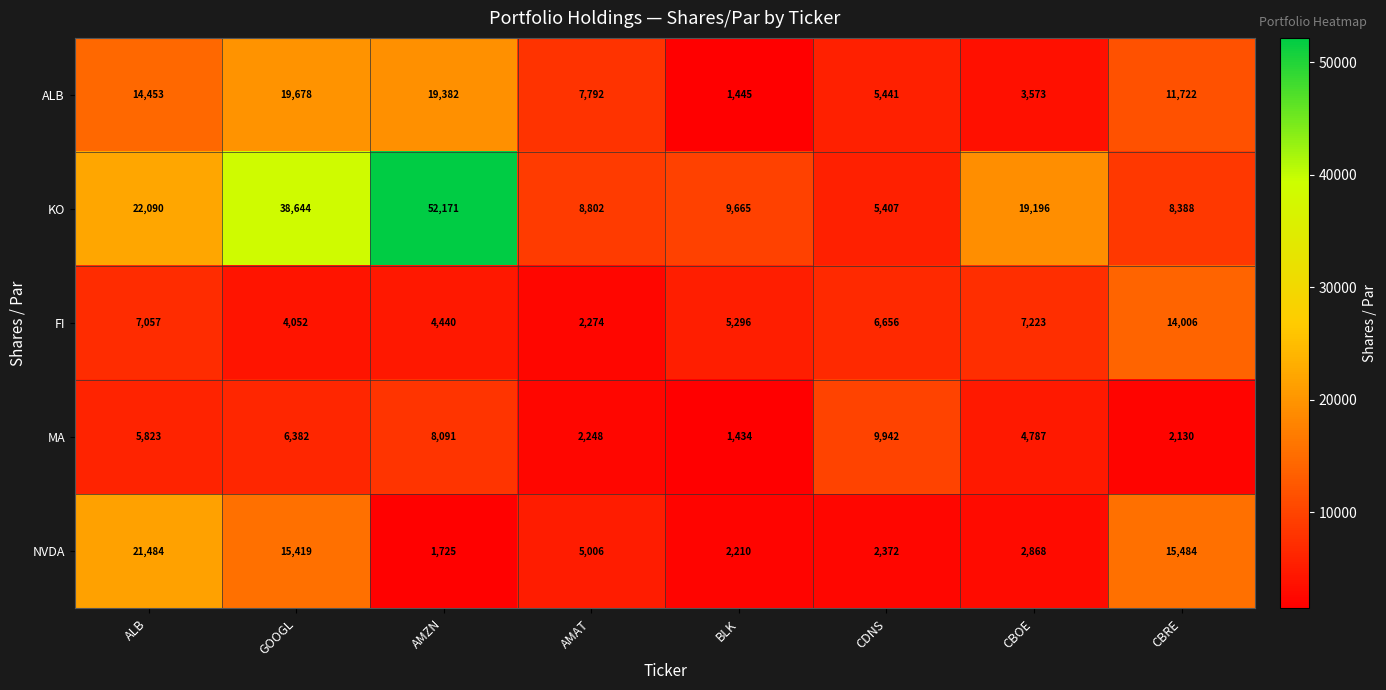

List the series in order of their peak value, highest first.

KO, NVDA, ALB, FI, MA